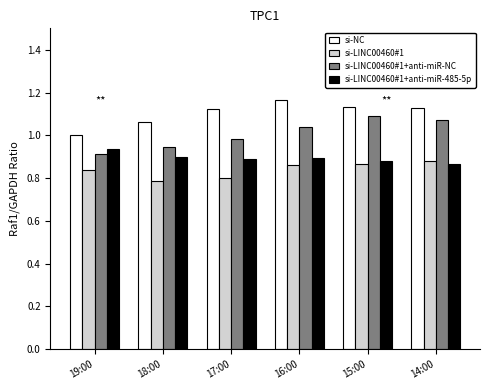

What is the difference between the maximum and minimum values in the si-LINC00460#1 series?

0.1